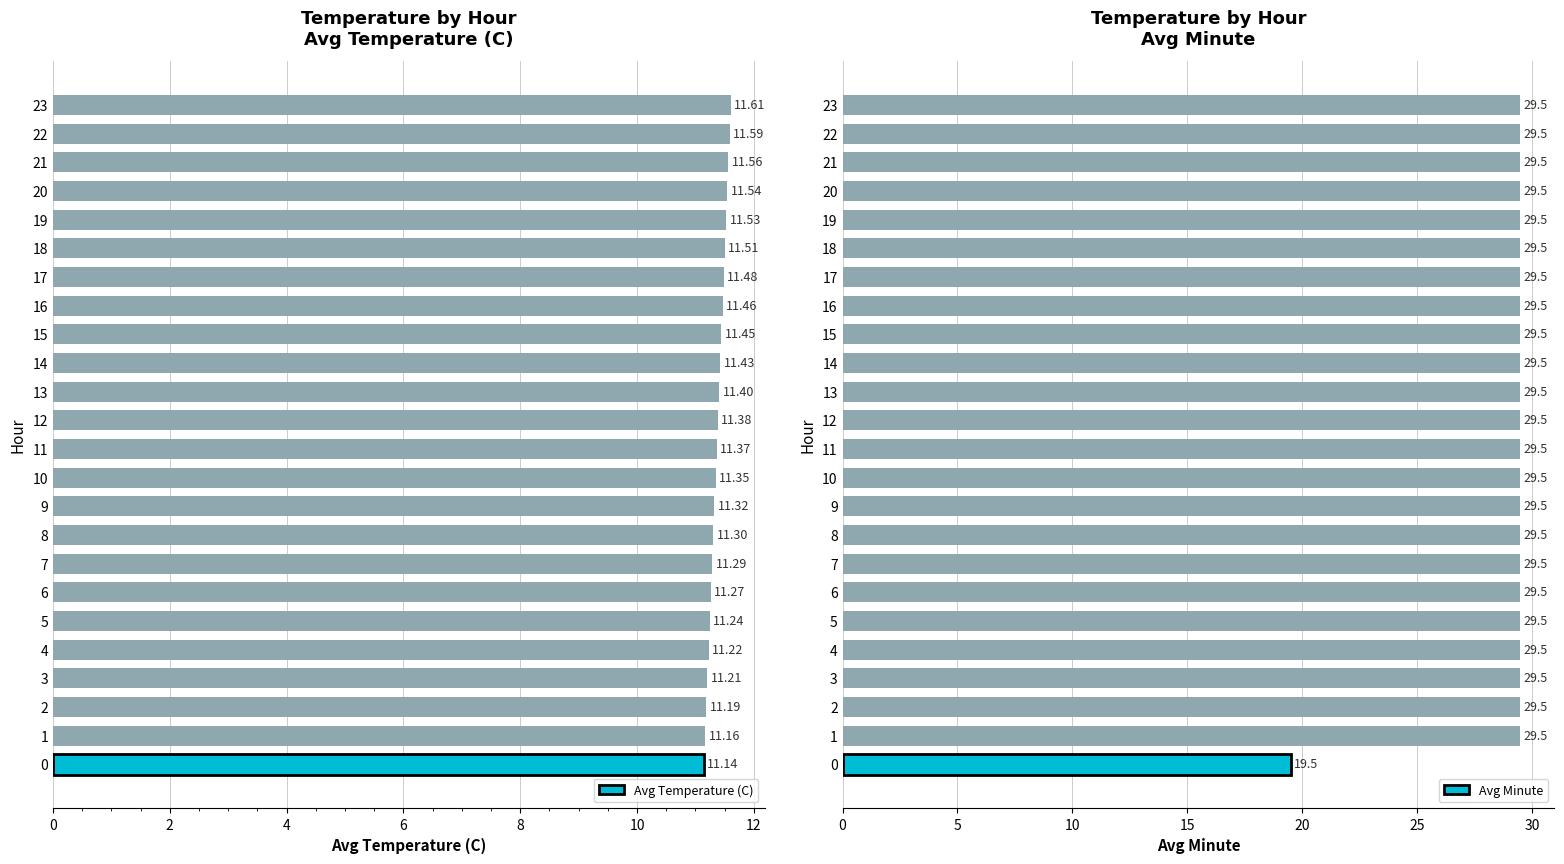

What is the value of the Avg Minute bar at the 13th from the left?

29.5